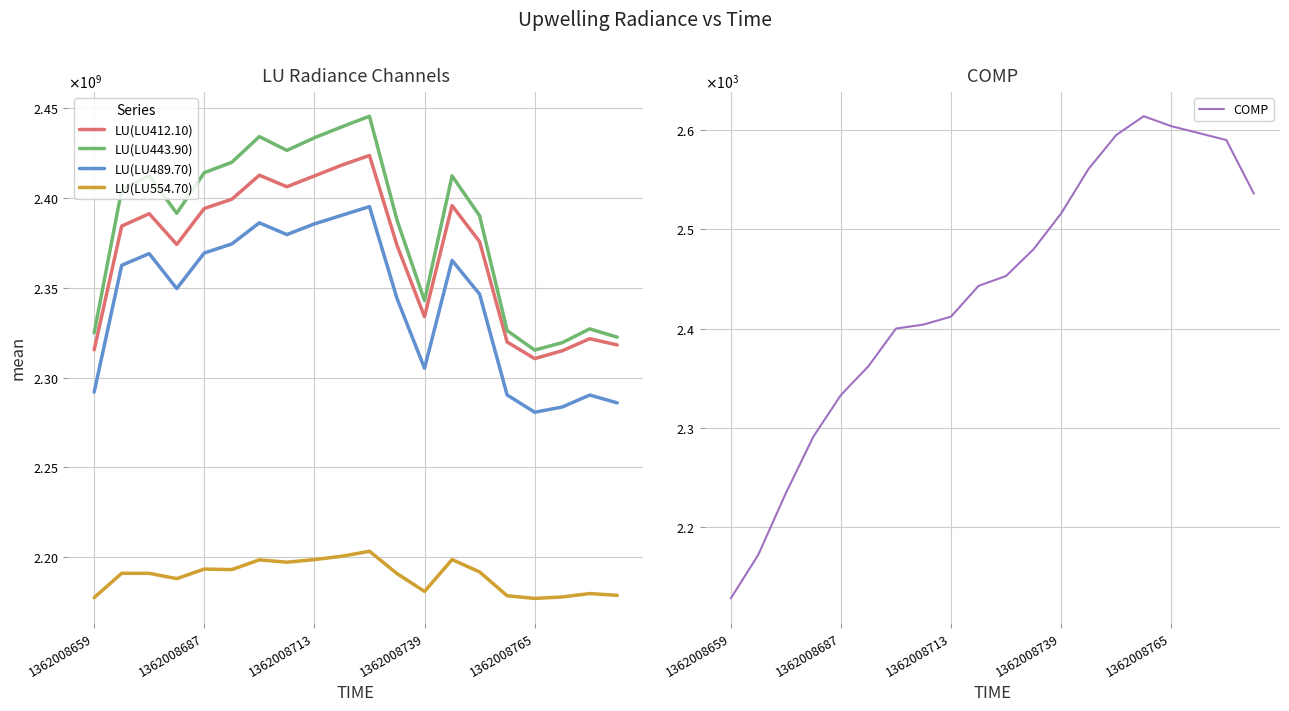

True or false: LU(LU443.90) has more than 1 points higher than both neighbors.

True